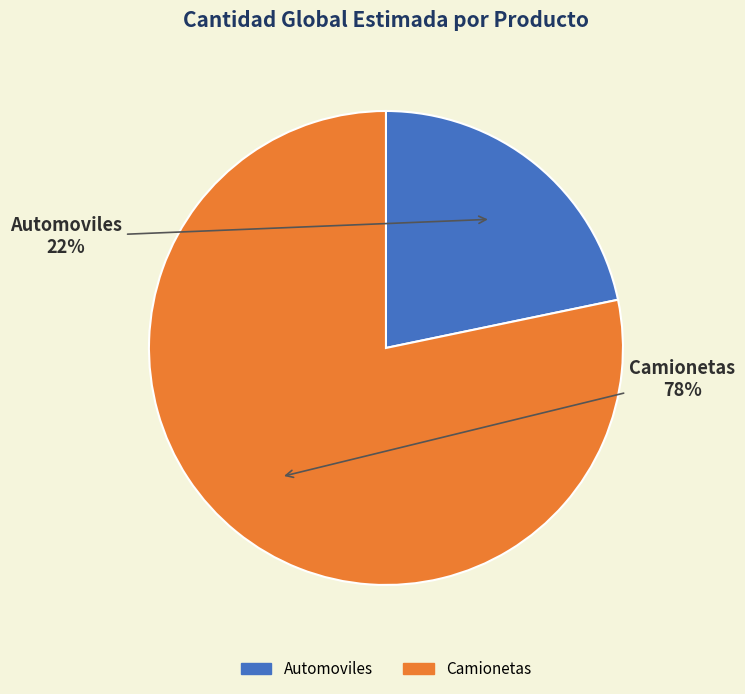

To the nearest percent, what is the combined percentage of Camionetas and Automoviles?

100%